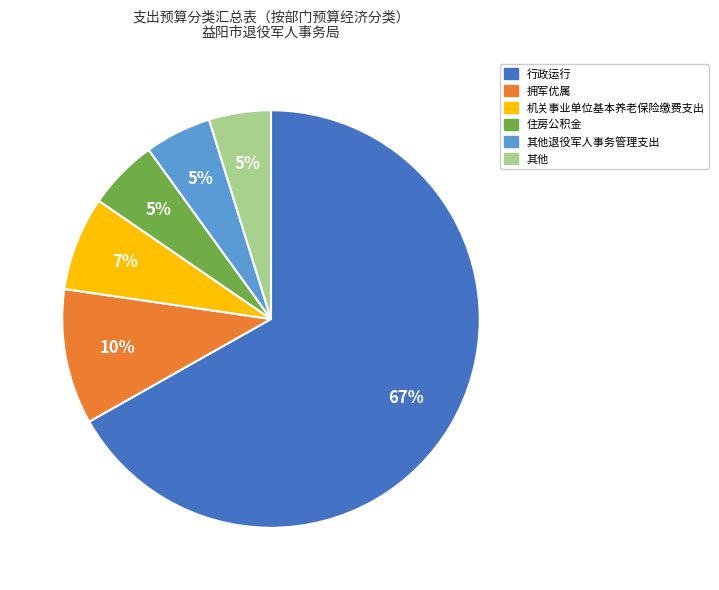

The 住房公积金 slice represents 1% of the pie. True or false?

False